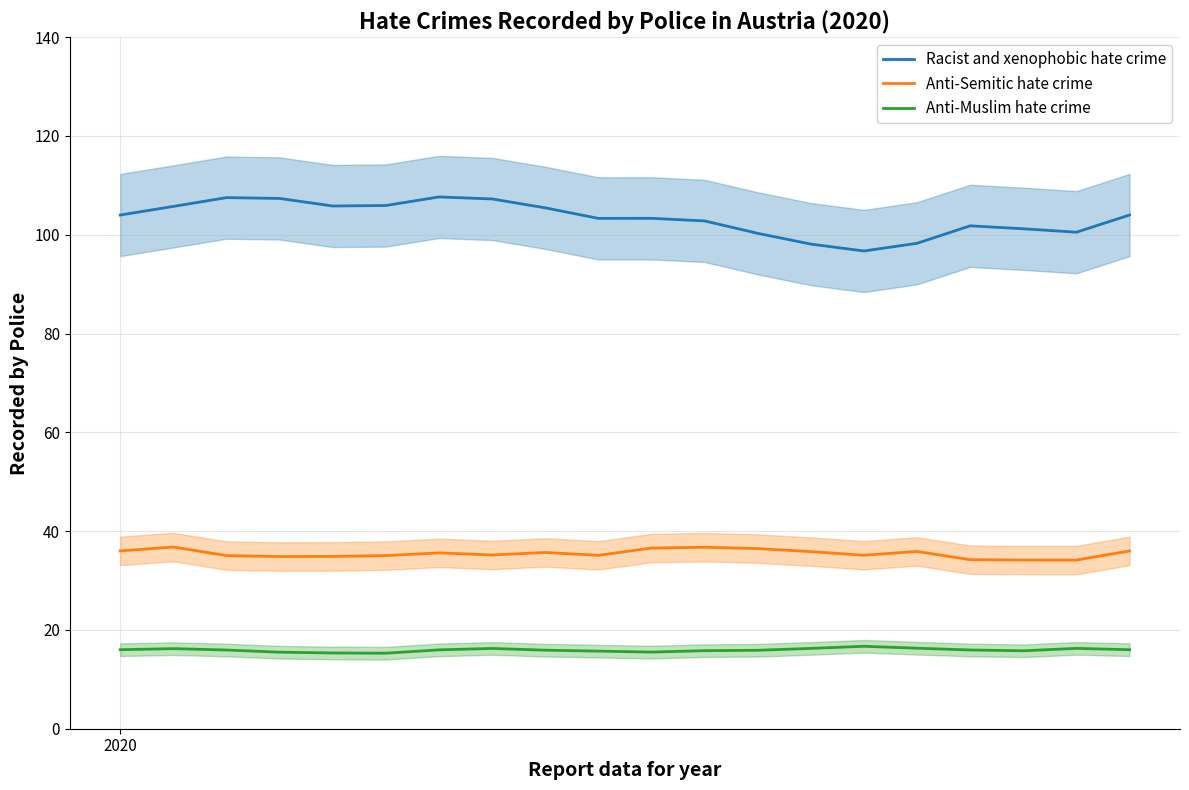

Reading left to right, list all the values displayed in this chart.

Racist and xenophobic hate crime: 104.0	105.7	107.5	107.4	105.8	105.9	107.7	107.3	105.5	103.3	103.3	102.8	100.3	98.1	96.7	98.3	101.8	101.2	100.5	104.0
Anti-Semitic hate crime: 36.0	36.8	35.1	34.9	34.9	35.0	35.6	35.2	35.7	35.1	36.6	36.7	36.5	35.9	35.1	35.9	34.2	34.2	34.1	36.0
Anti-Muslim hate crime: 16.0	16.2	15.9	15.5	15.3	15.3	16.0	16.3	15.9	15.7	15.5	15.8	15.9	16.3	16.7	16.3	15.9	15.8	16.3	16.0